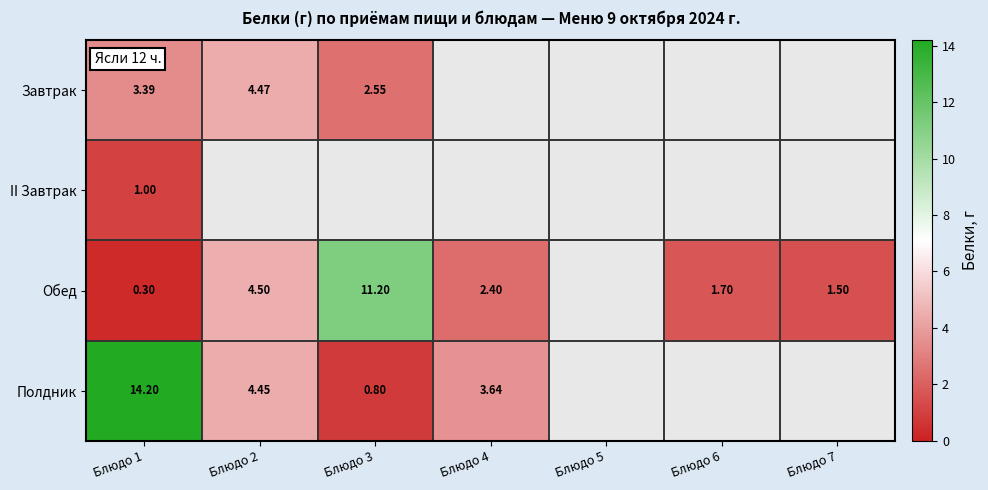

How many data points in Полдник are less than 14?

3